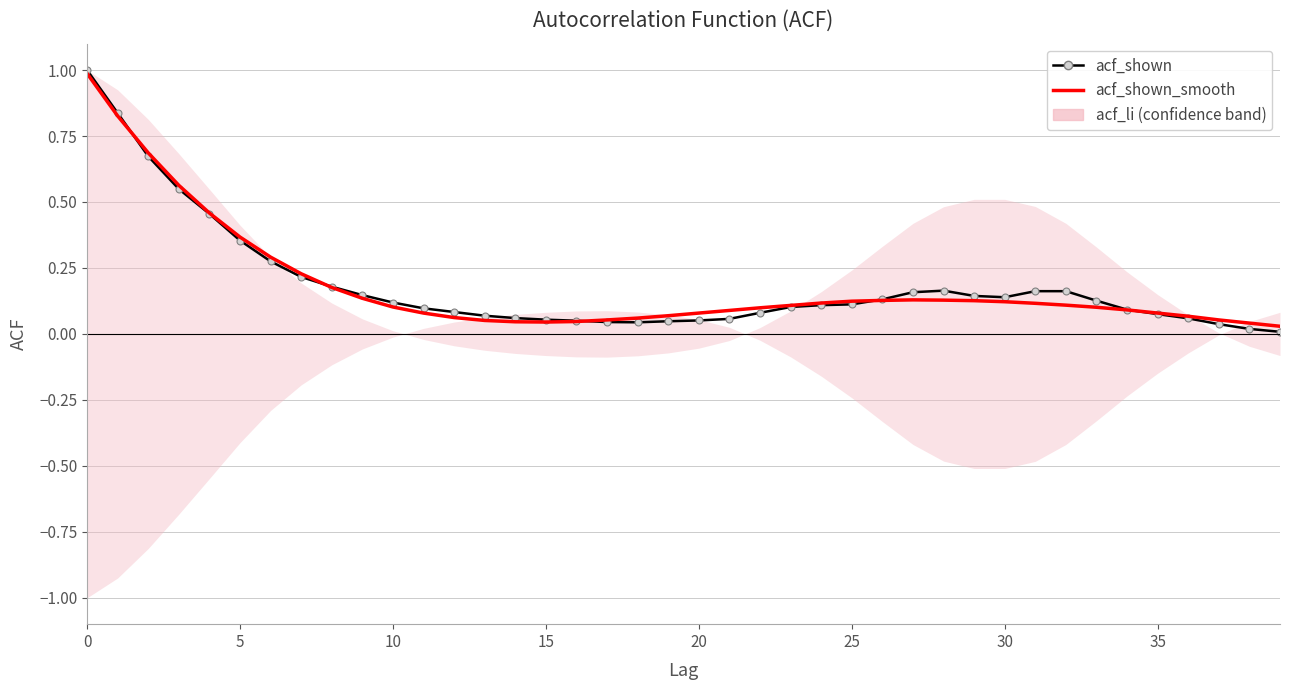

Where do acf_shown_smooth and acf_shown first cross each other?

5 and 10